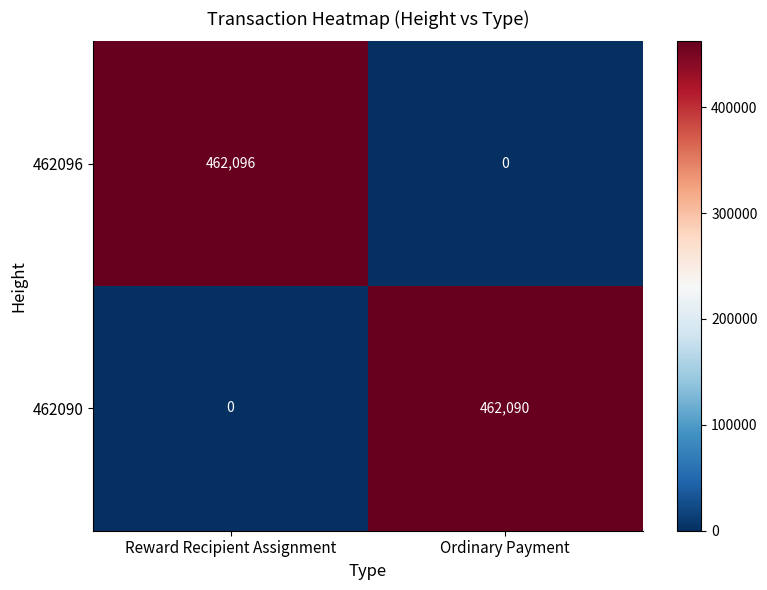

Reading left to right, transcribe all the data shown in this chart.

462096: Reward Recipient Assignment=462096	Ordinary Payment=0
462090: Reward Recipient Assignment=0	Ordinary Payment=462090